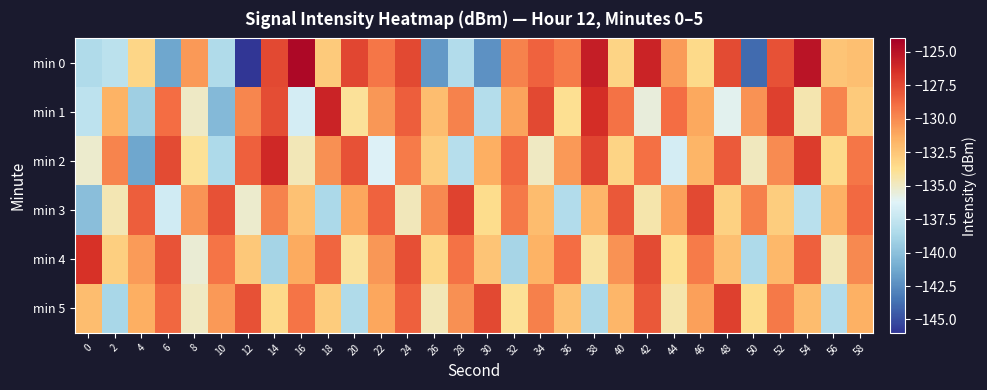

What is the spread (max minus min) of values at 22?

7.8